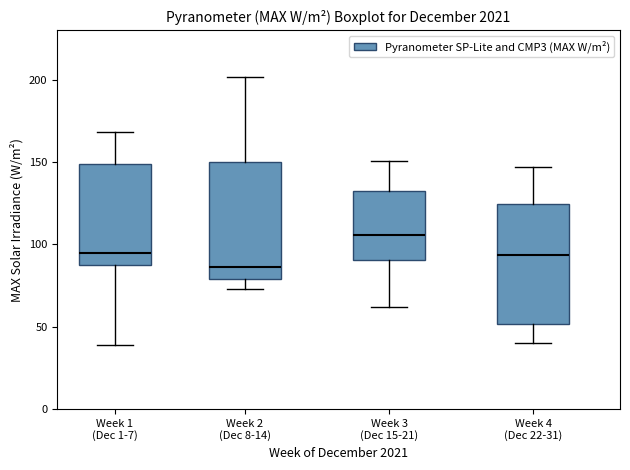

Which box's median line is the lowest?

Week 2 (Dec 8-14)